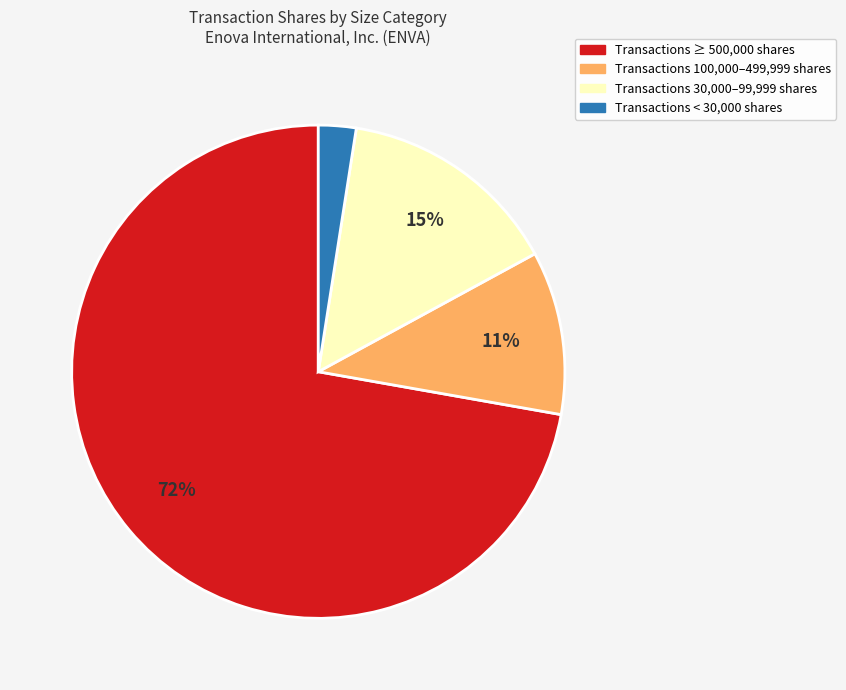

To the nearest percent, what is the difference between the largest and smallest slice percentages?

70%